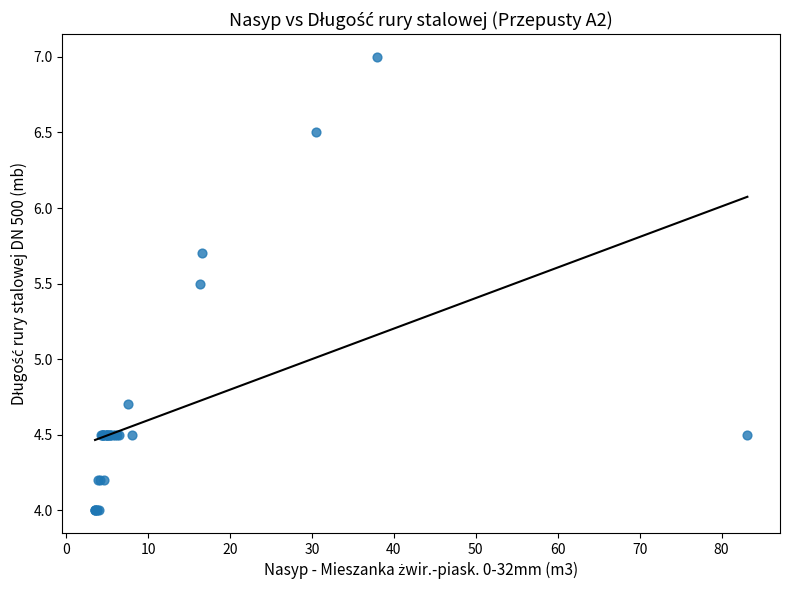

What Y value in the scatter plot is closest to 5?

4.7